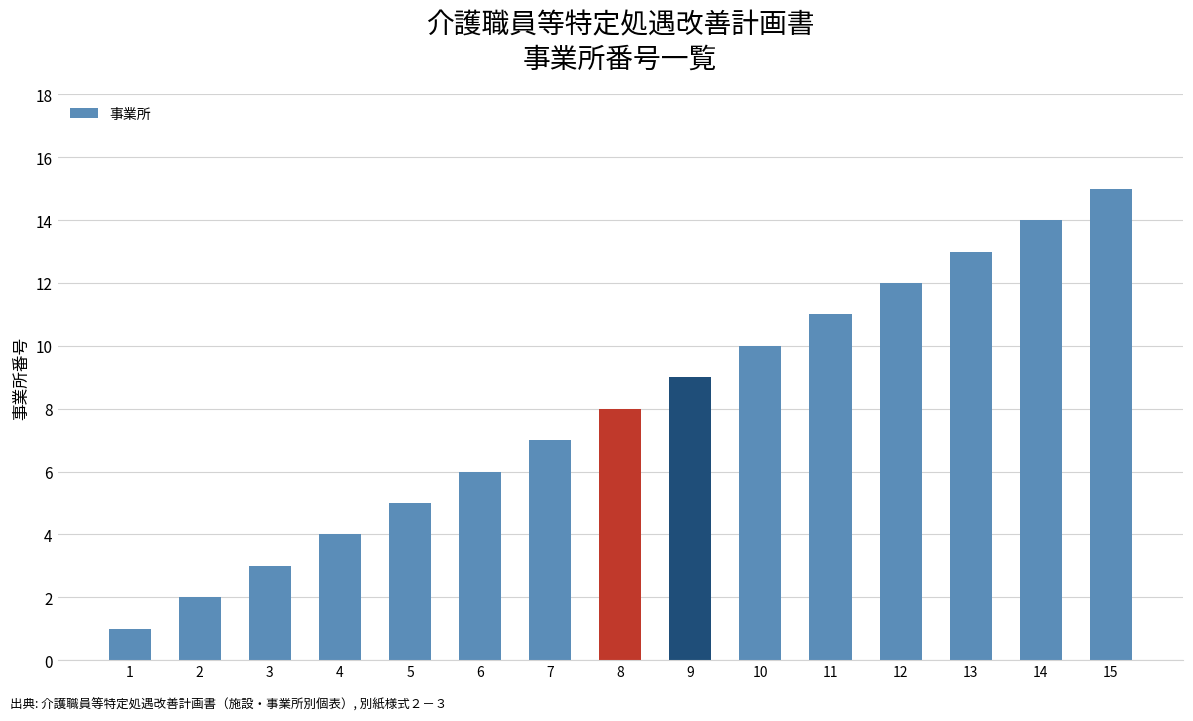

What is the difference between the values at 2 and 5?

3